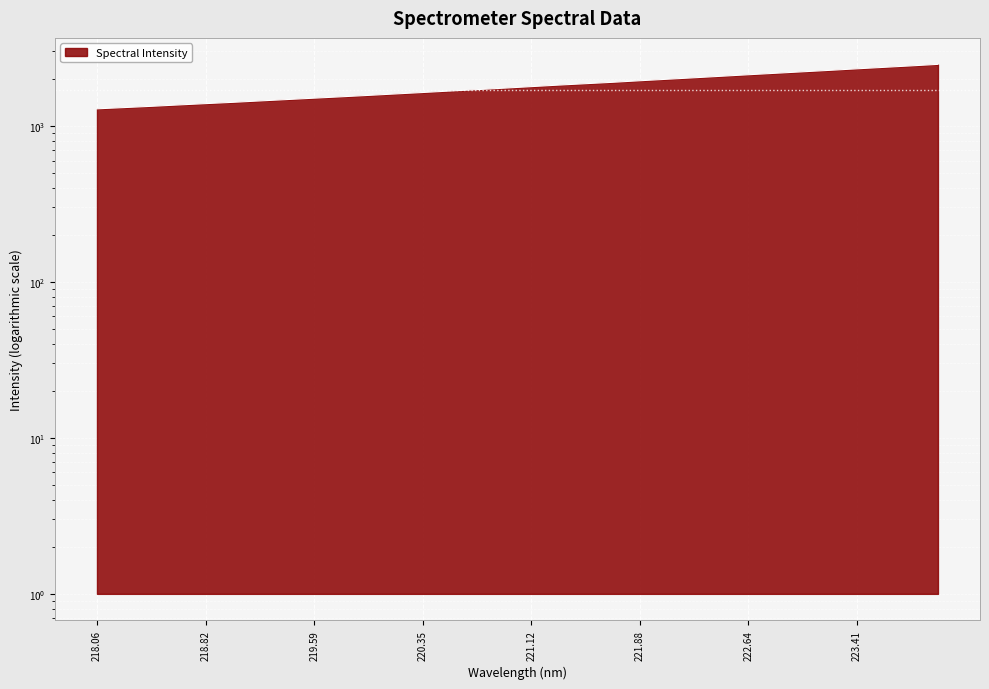

What is the average value?

1806.9